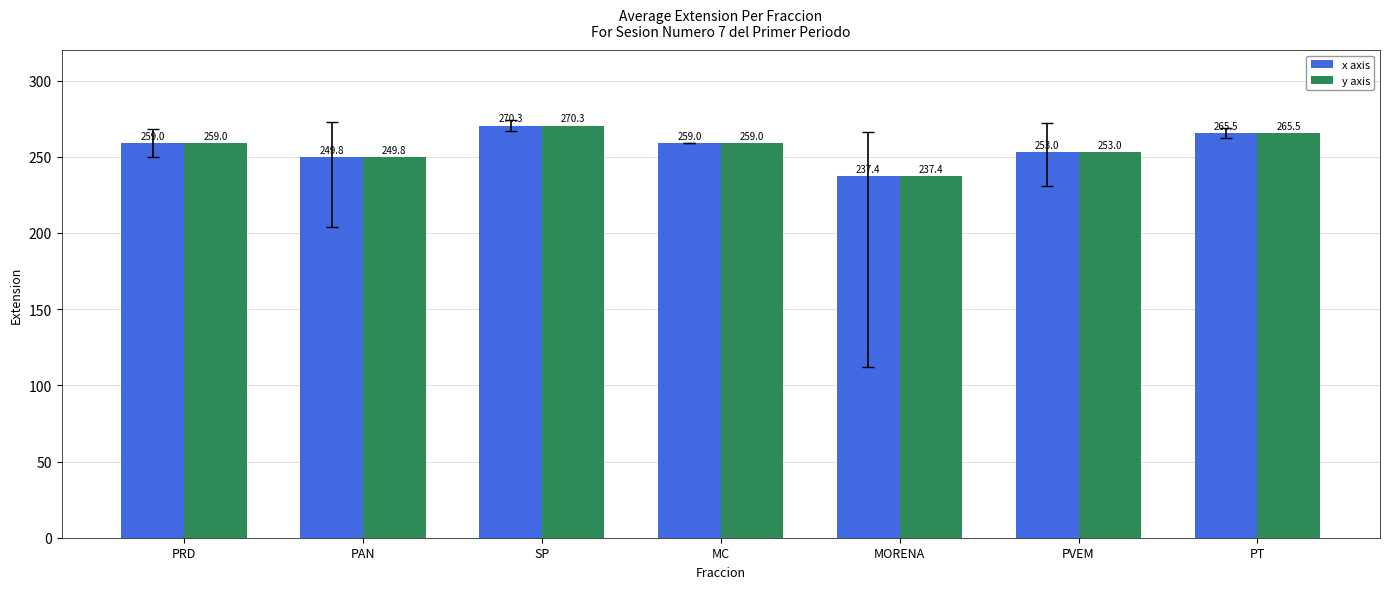

What is the difference between the x axis values at SP and PRD?

11.3